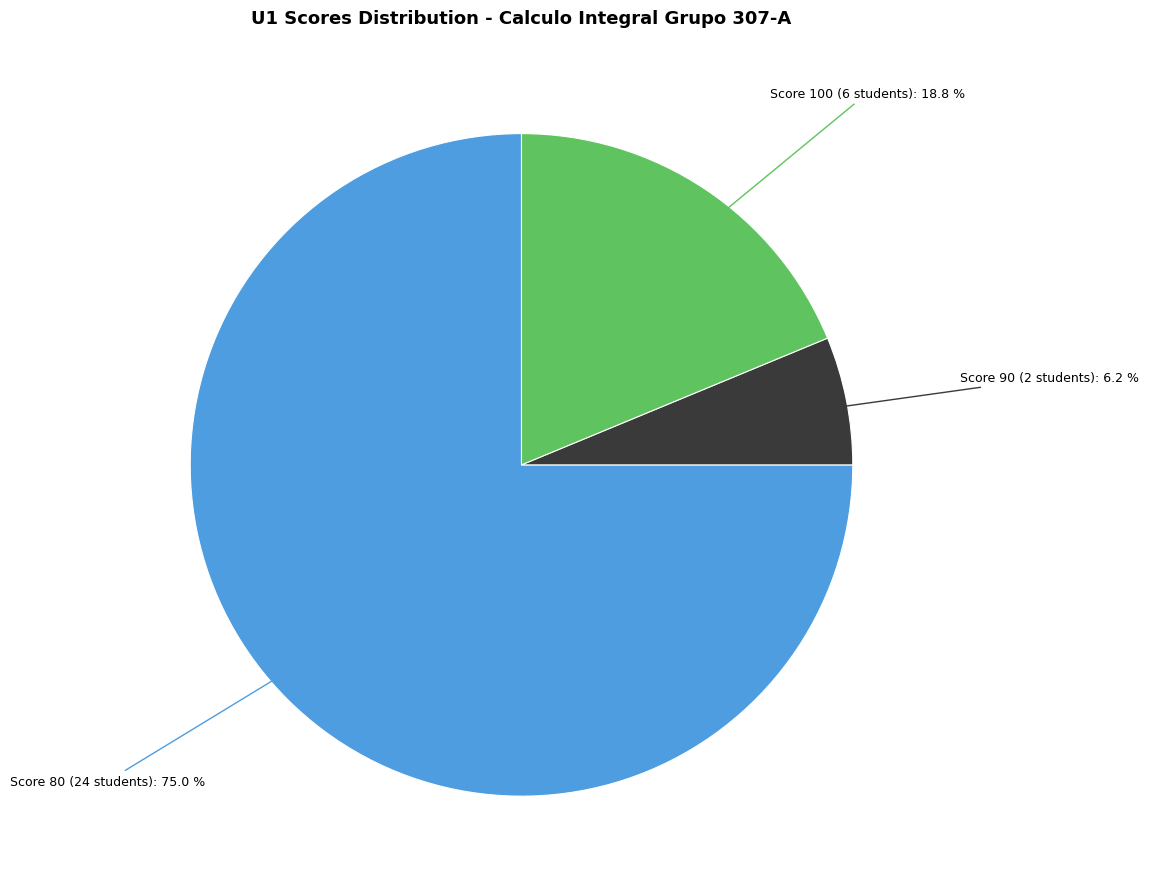

How many segments does this pie chart have?

3